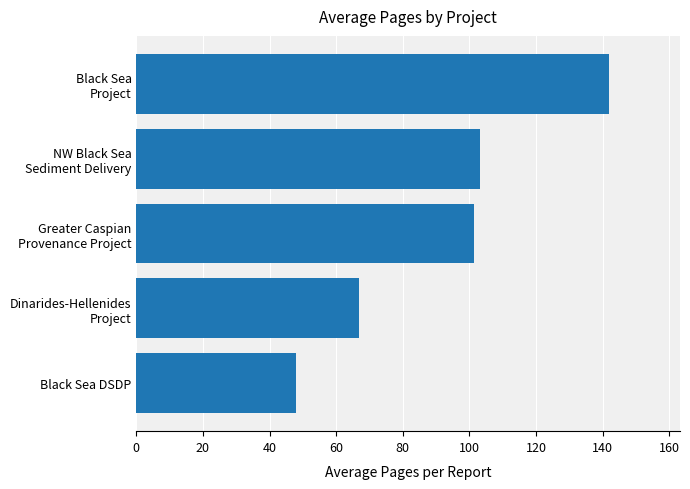

Rank the categories by value from lowest to highest.

Black Sea DSDP, Dinarides-Hellenides
Project, Greater Caspian
Provenance Project, NW Black Sea
Sediment Delivery, Black Sea
Project